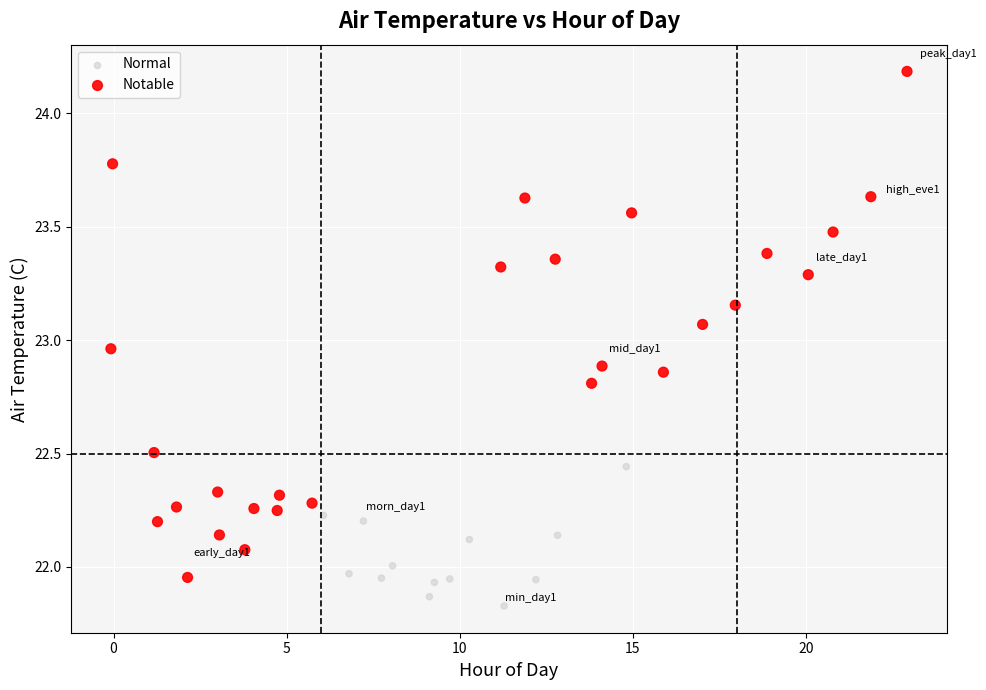

What are all the series names shown in the legend?

Normal, Notable